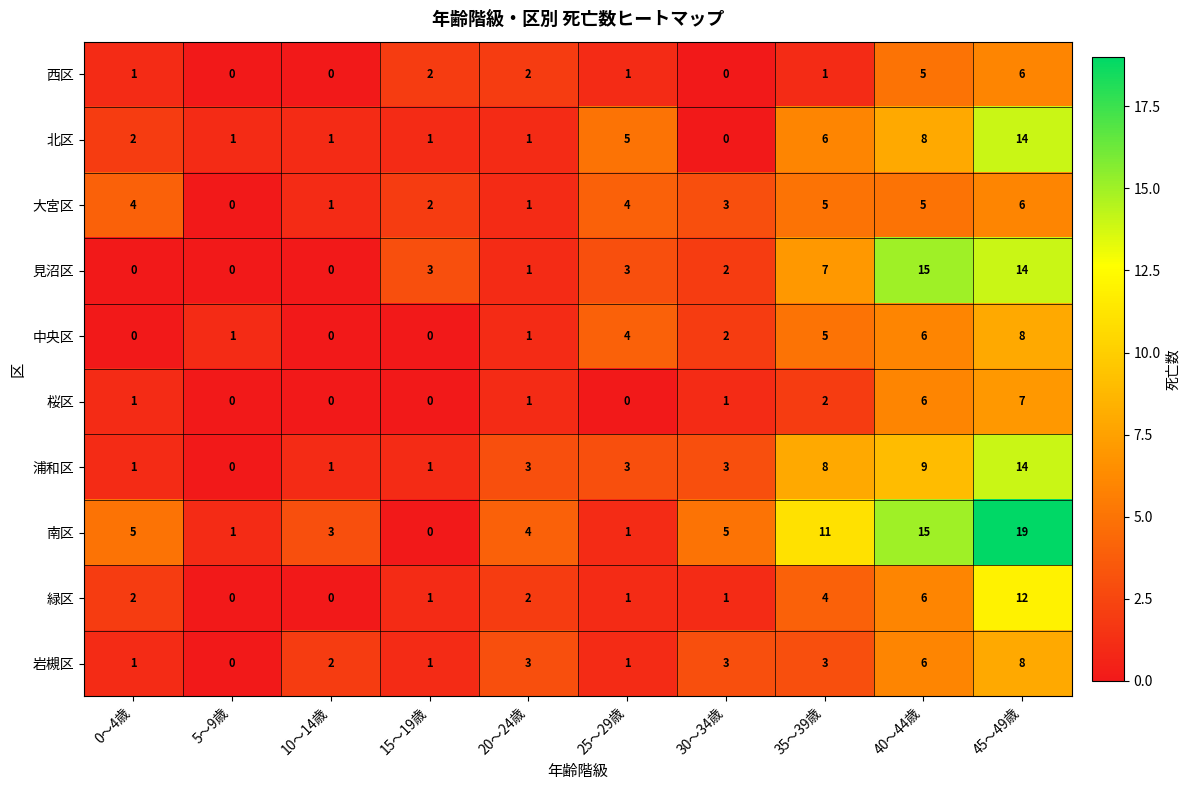

What is the spread (max minus min) of values at 20～24歳?

3